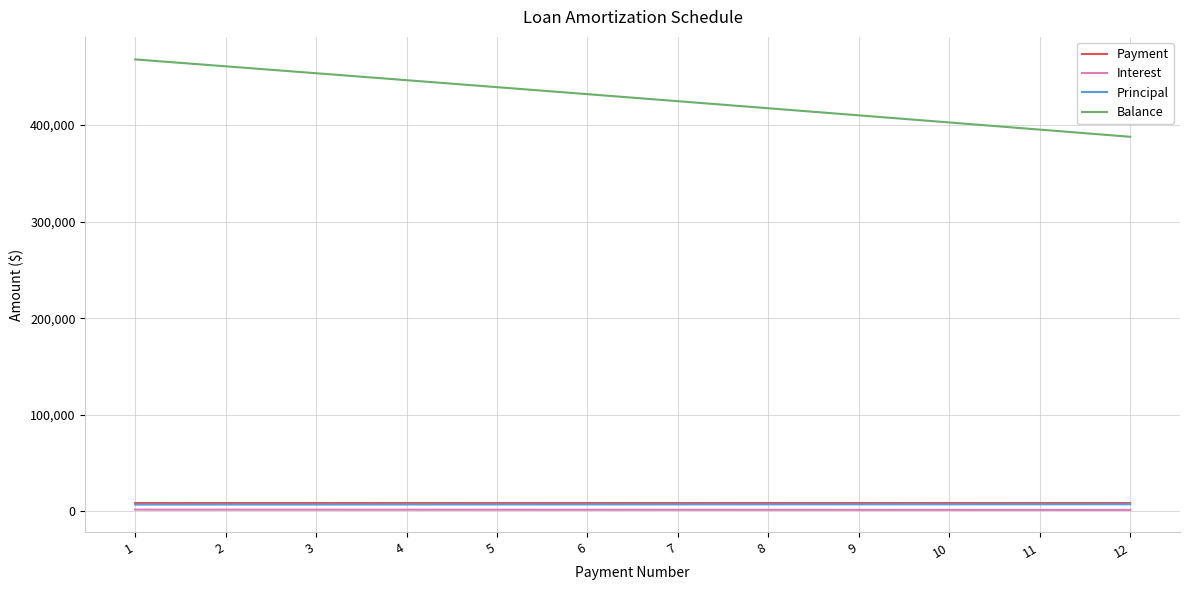

Which series has the widest spread of values?

Balance